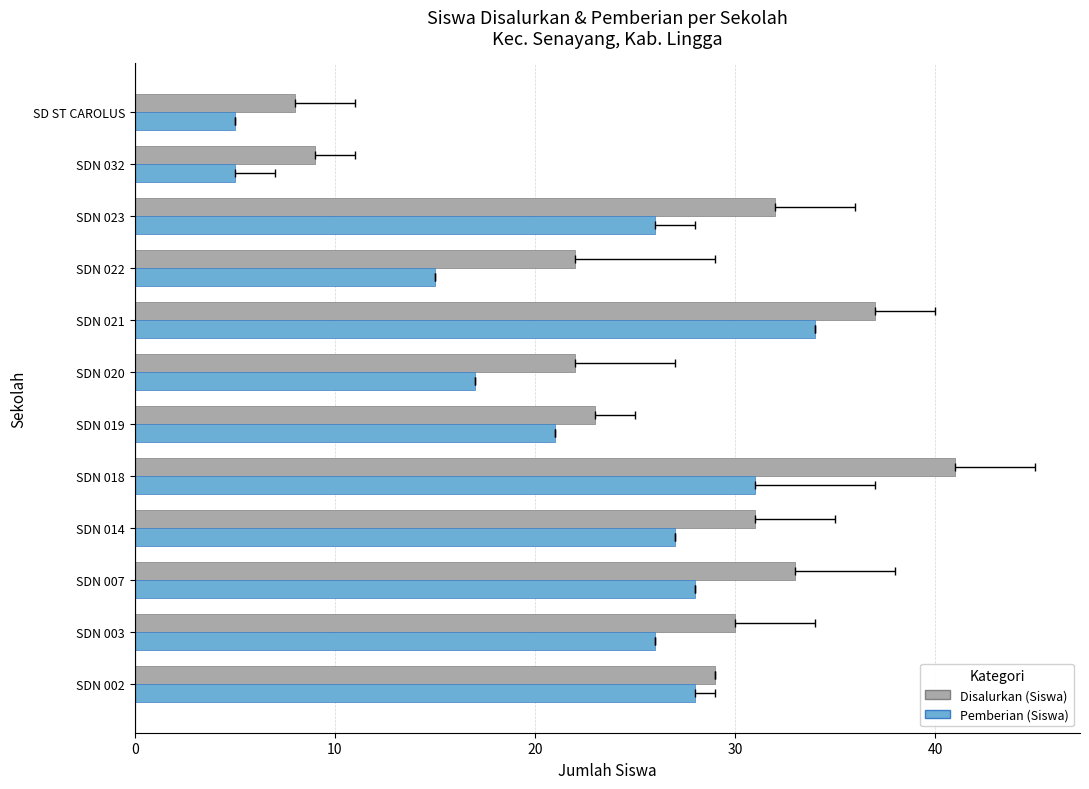

Is the value of Pemberian (Siswa) at SDN 020 greater than the value of Disalurkan (Siswa) at SDN 023?

No